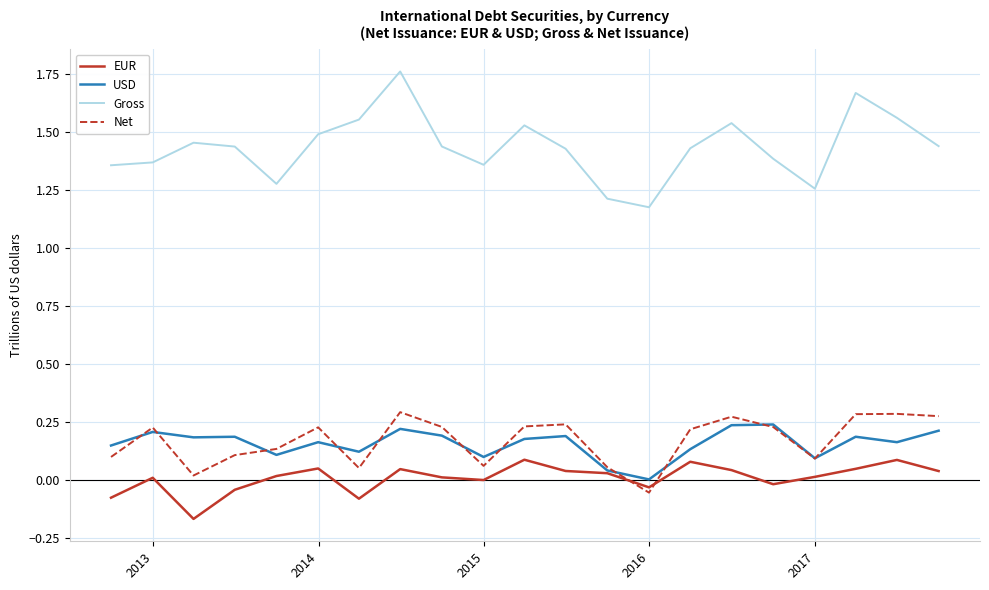

Which series has the largest total across all categories?

Gross